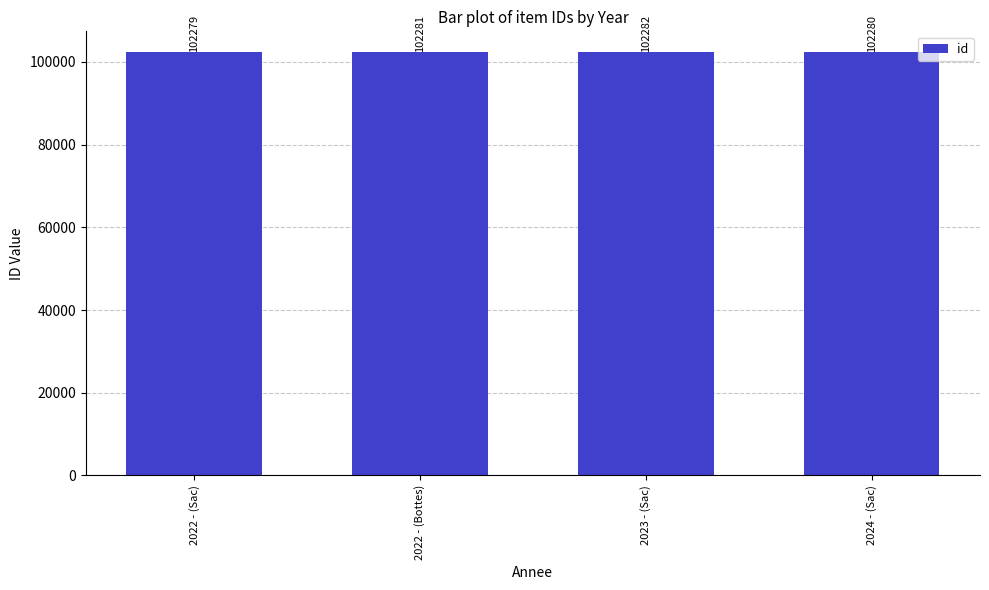

Reading left to right, what are all the values shown in this chart?

2022 - (Sac)=102279	2022 - (Bottes)=102281	2023 - (Sac)=102282	2024 - (Sac)=102280